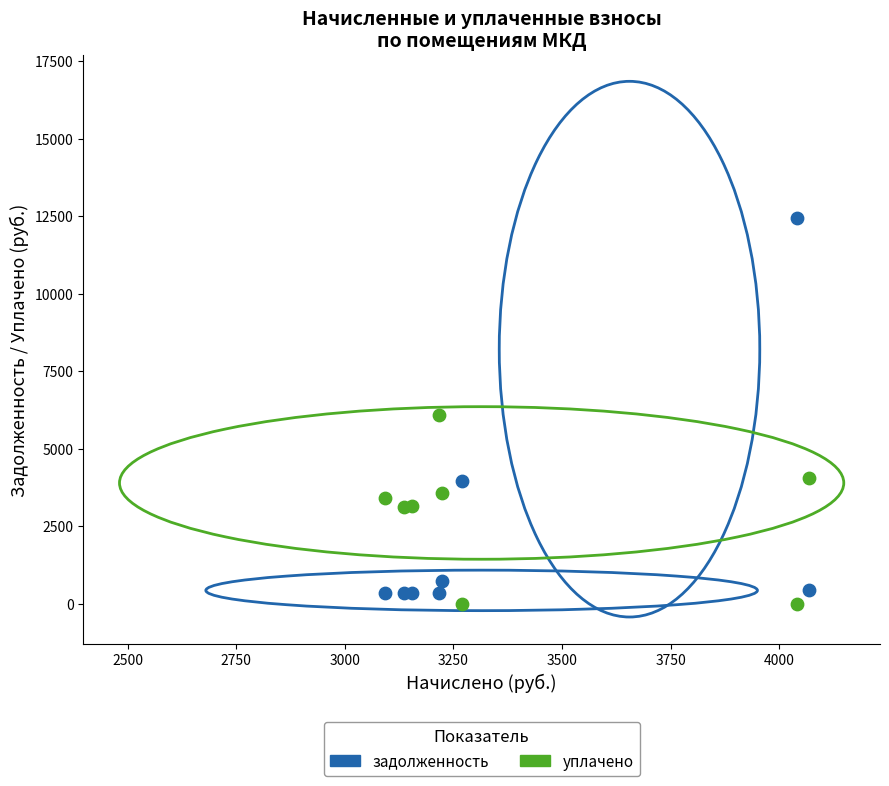

Which series reaches the maximum Y coordinate?

задолженность